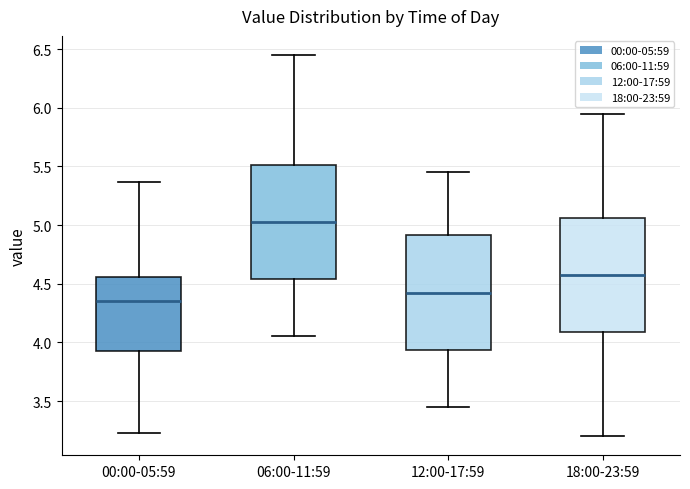

Where does the median line of the box for 00:00-05:59 sit on the y-axis? The values are not printed on the chart, so give them approximately, as read against the axis.

4.35